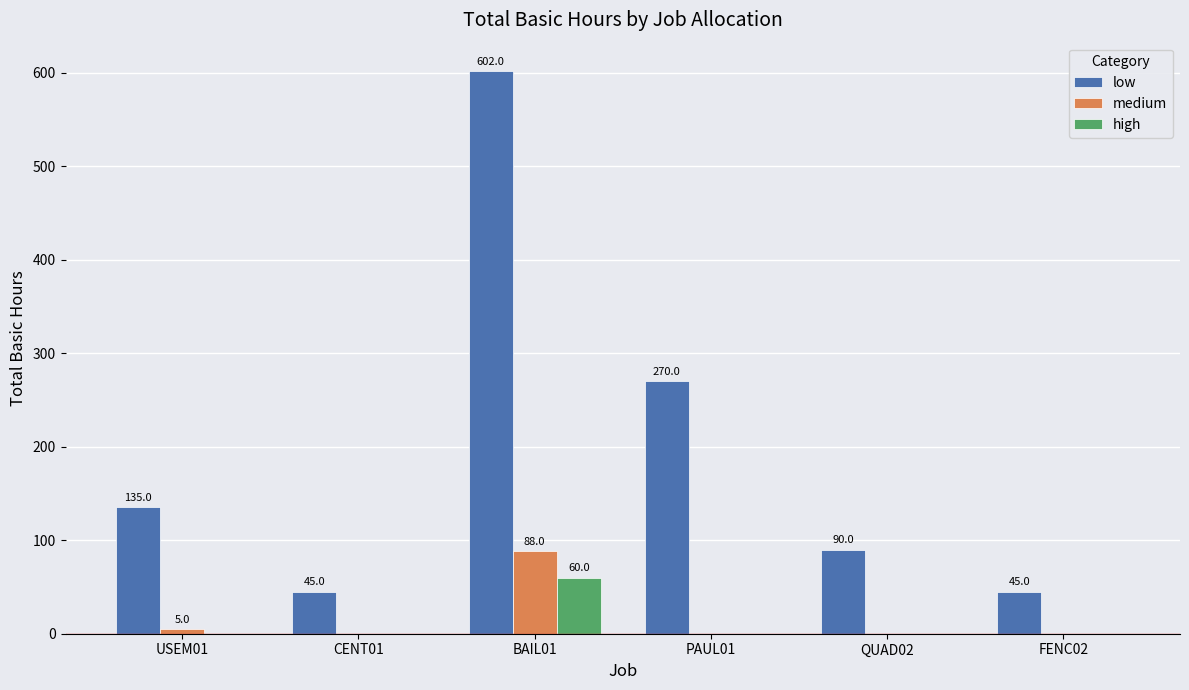

Between USEM01 and CENT01, which series saw the biggest shift?

low